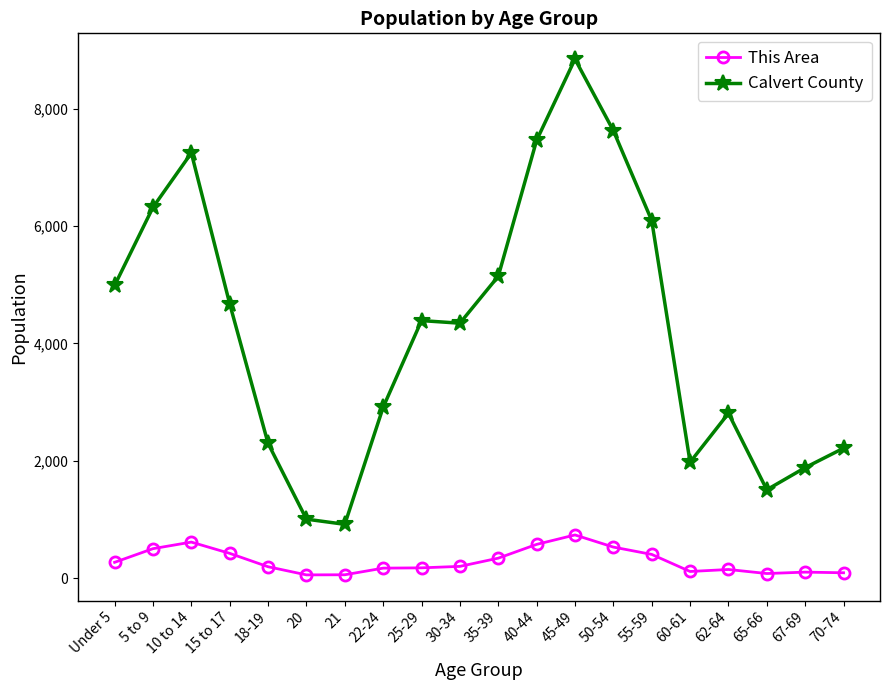

Rank the series at Under 5 from lowest to highest value.

This Area, Calvert County